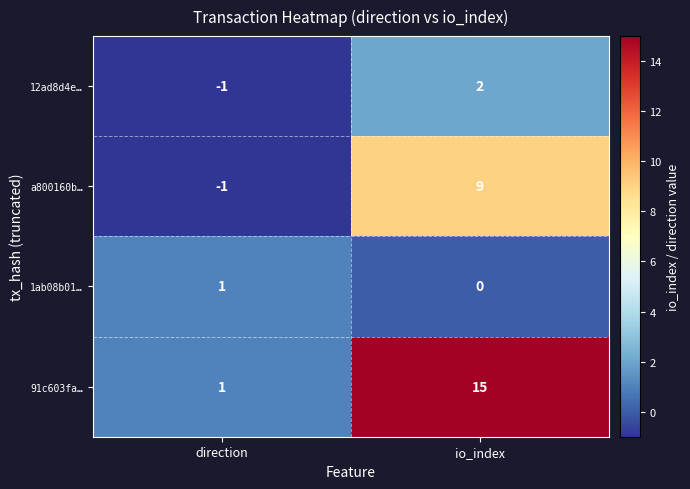

Reading left to right, what are all the values shown in this chart?

12ad8d4e…: -1	2
a800160b…: -1	9
1ab08b01…: 1	0
91c603fa…: 1	15